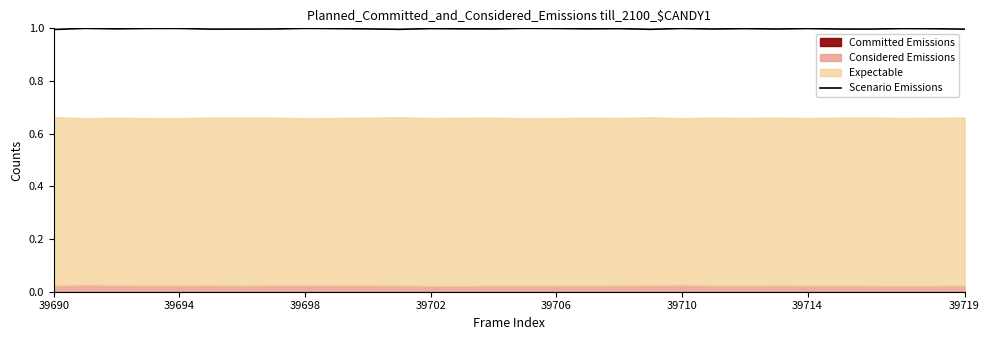

What is the sum of all values?

29.9